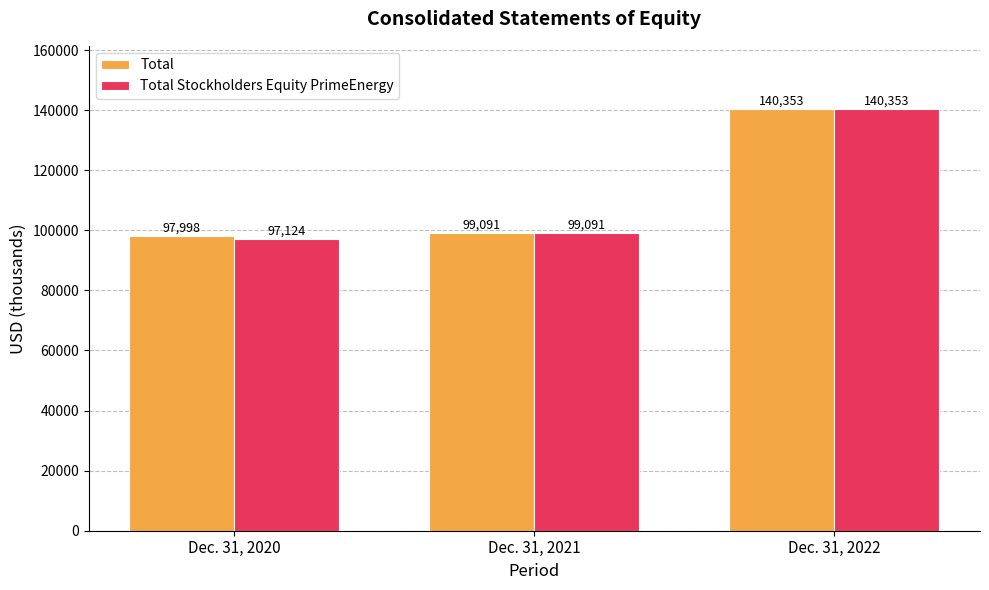

Between Dec. 31, 2020 and Dec. 31, 2022, which series saw the biggest shift?

Total Stockholders Equity PrimeEnergy